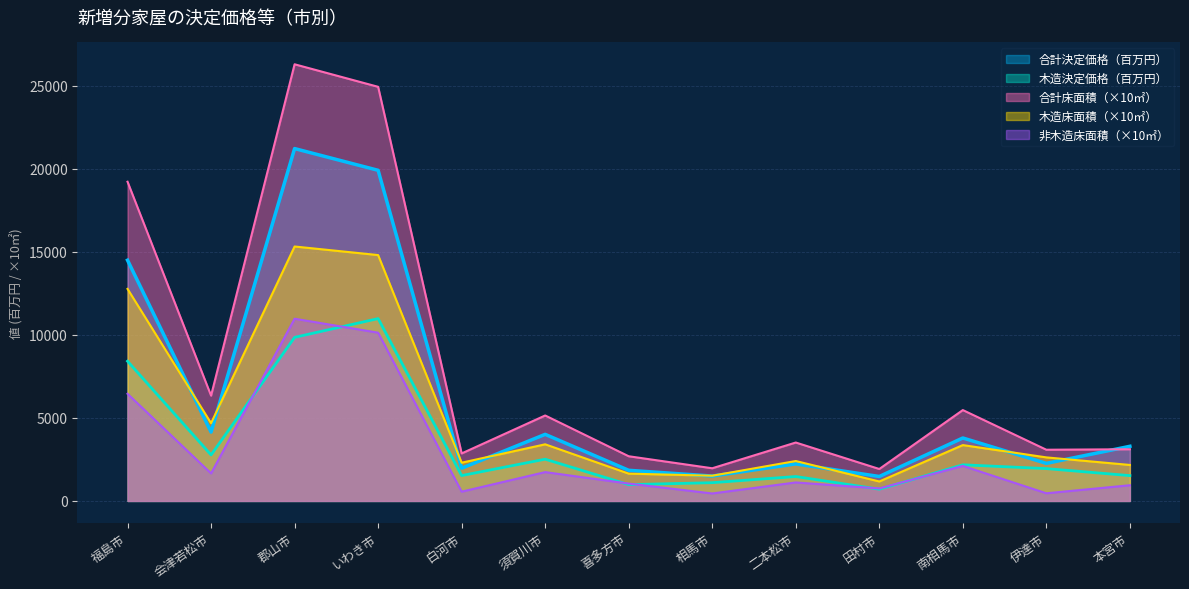

True or false: 合計決定価格 and 非木造床面積 intersect in this chart.

False